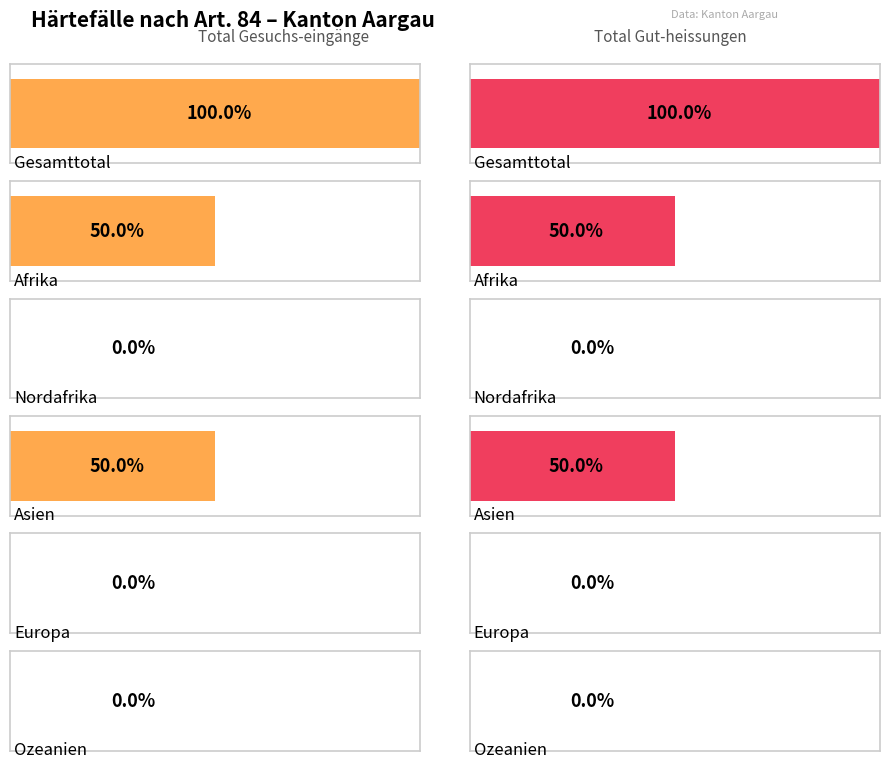

The value of Total Gesuchs-eingänge at Europa is -2. True or false?

False